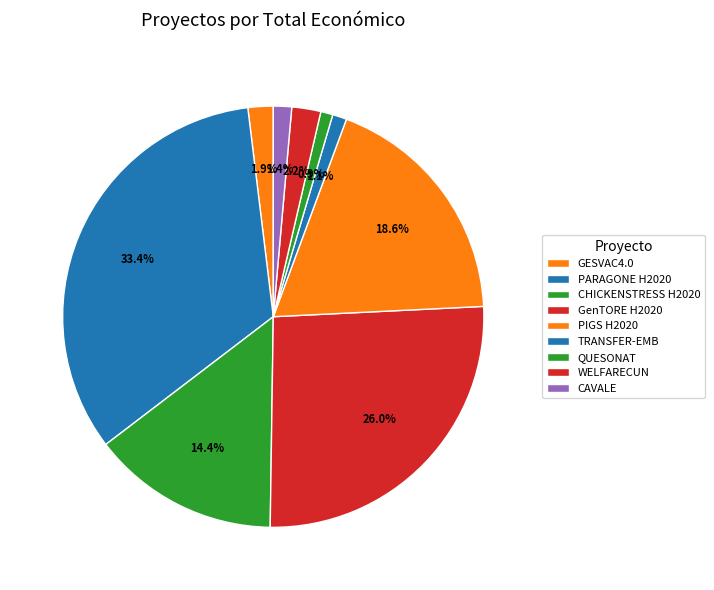

Rank the categories by value from lowest to highest.

QUESONAT, TRANSFER-EMB, CAVALE, GESVAC4.0, WELFARECUN, CHICKENSTRESS H2020, PIGS H2020, GenTORE H2020, PARAGONE H2020